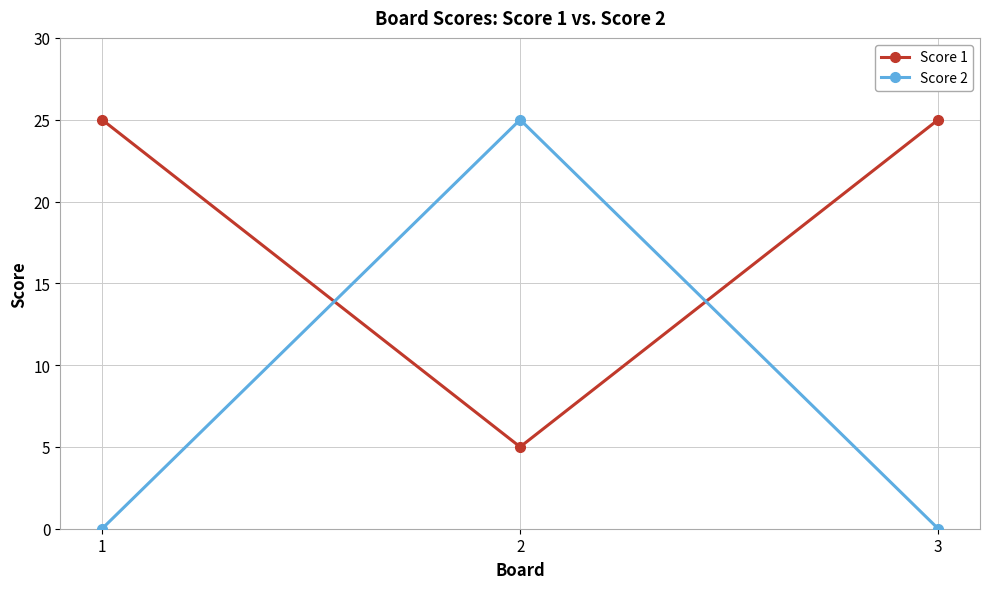

What is the value of the Score 2 point at the 2nd from the left?

25